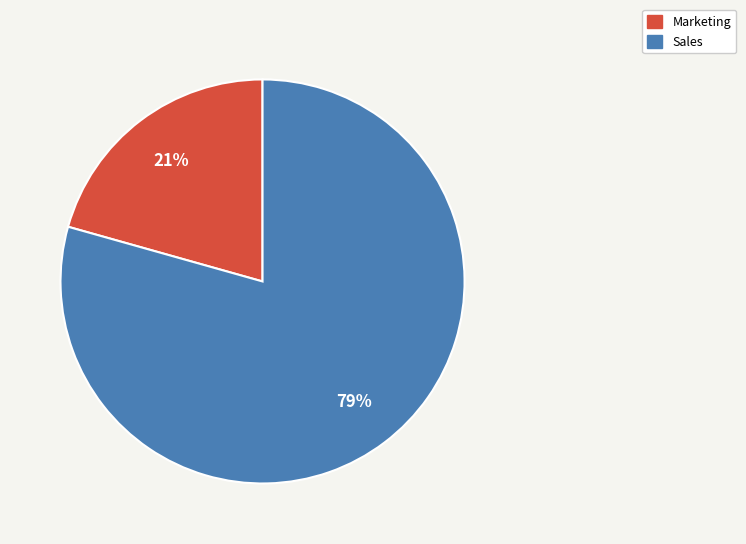

What is the smallest slice in the pie chart?

Marketing